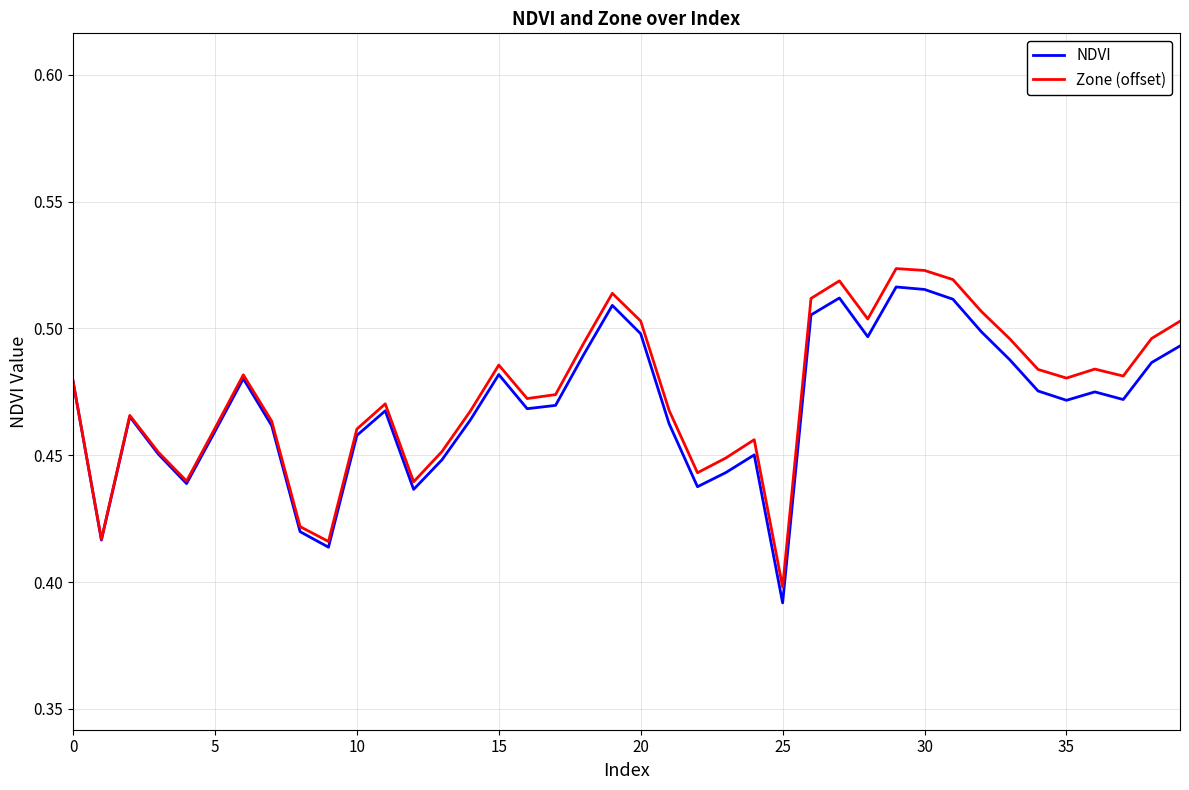

What are all the series names shown in the legend?

NDVI, Zone (offset)